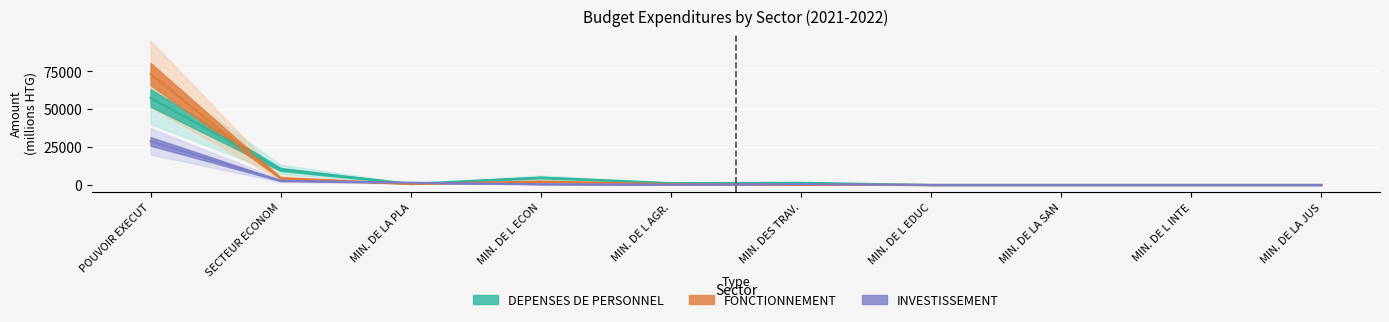

What is the label of the 1st point from the left?

POUVOIR EXECUTIF